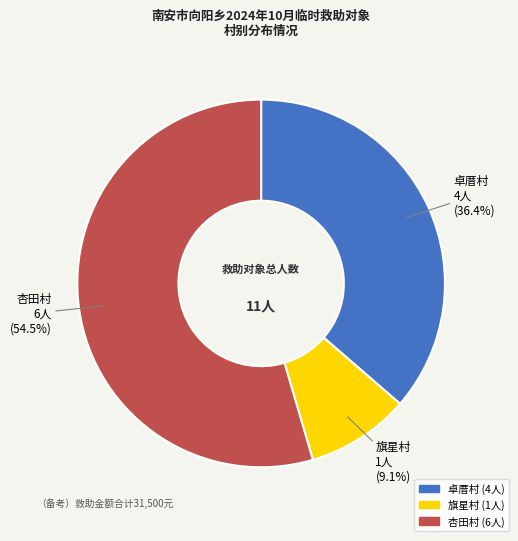

What is the largest slice in the pie chart?

杏田村